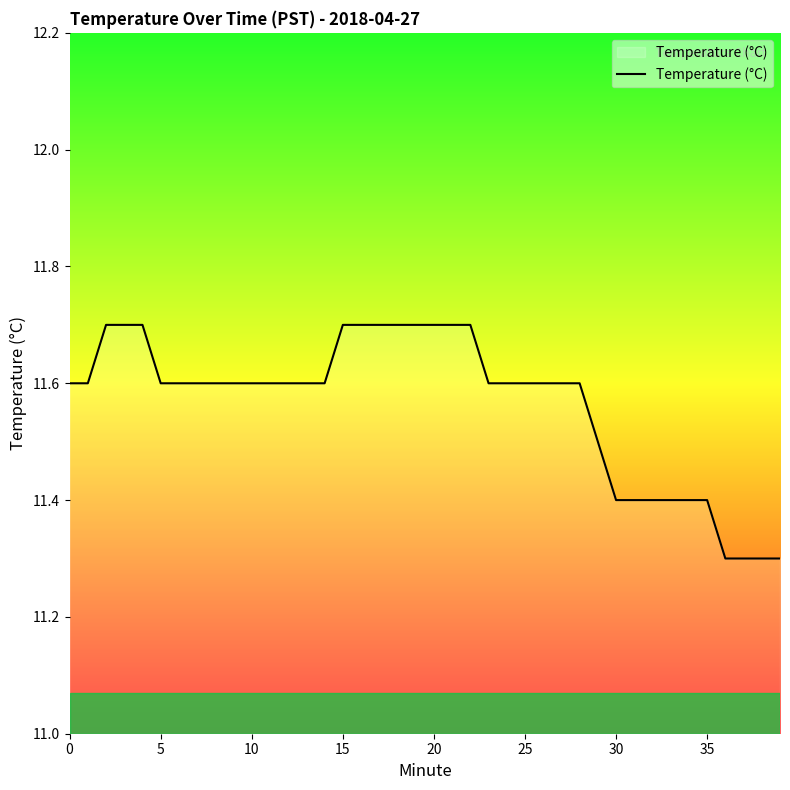

What is the maximum value shown in the chart?

11.7